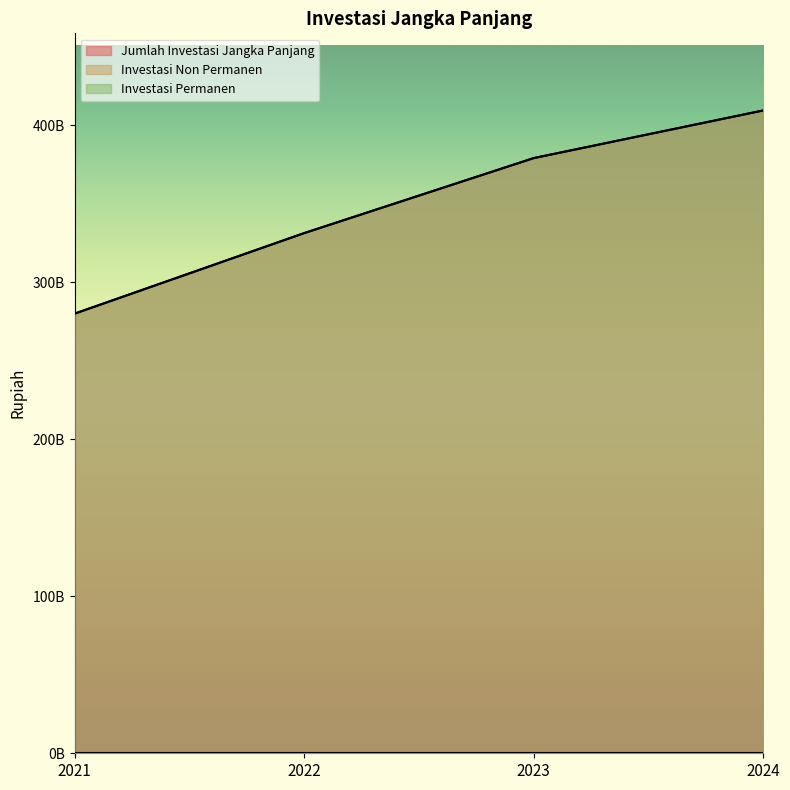

What is the approximate value of Jumlah Investasi Jangka Panjang at 2021?

280031844881.9